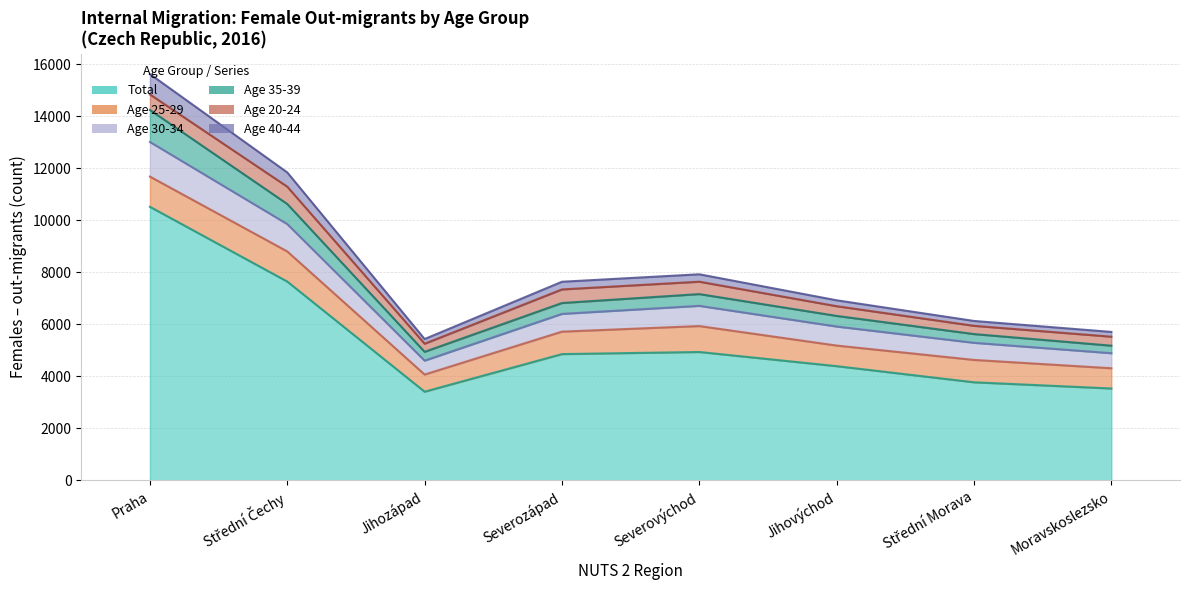

True or false: 40-44 and celkem Total intersect in this chart.

False